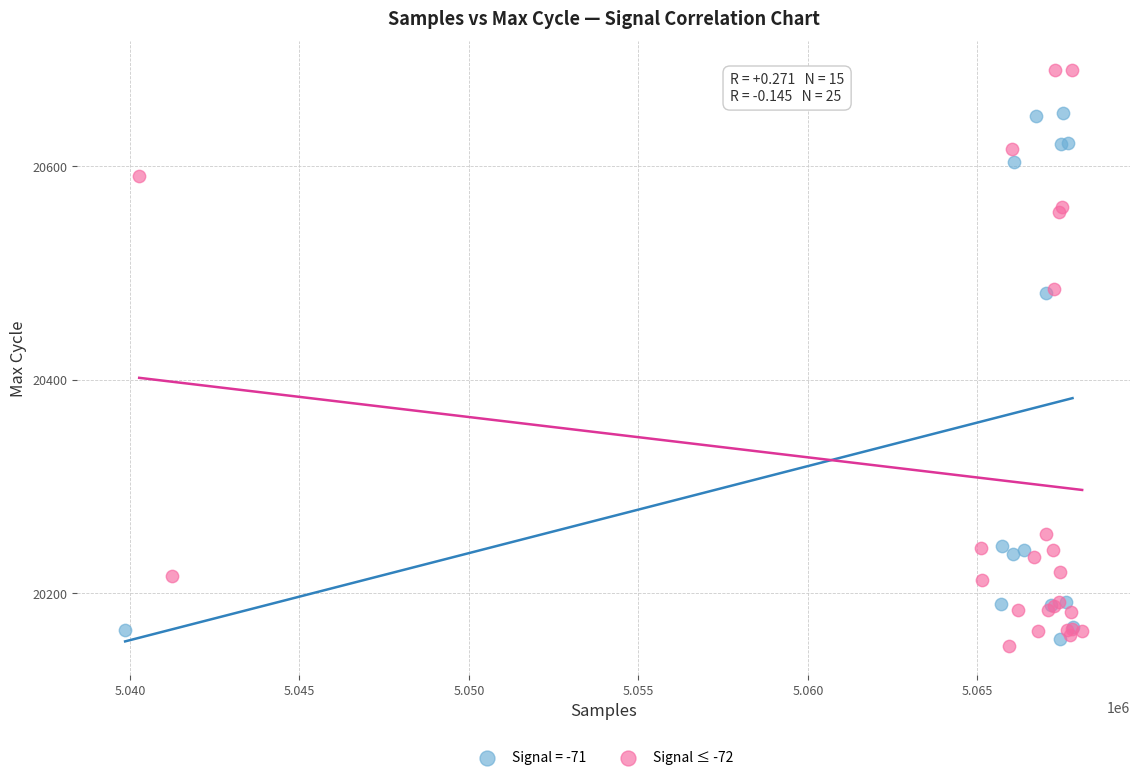

Which series contains the highest Y value?

Signal ≤ -72